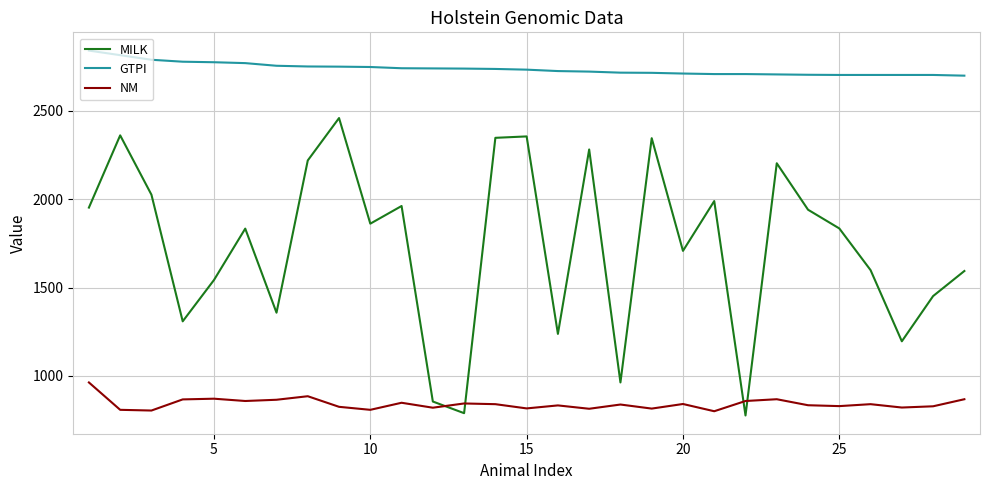

Rank the series by their average value, from lowest to highest.

NM, MILK, GTPI